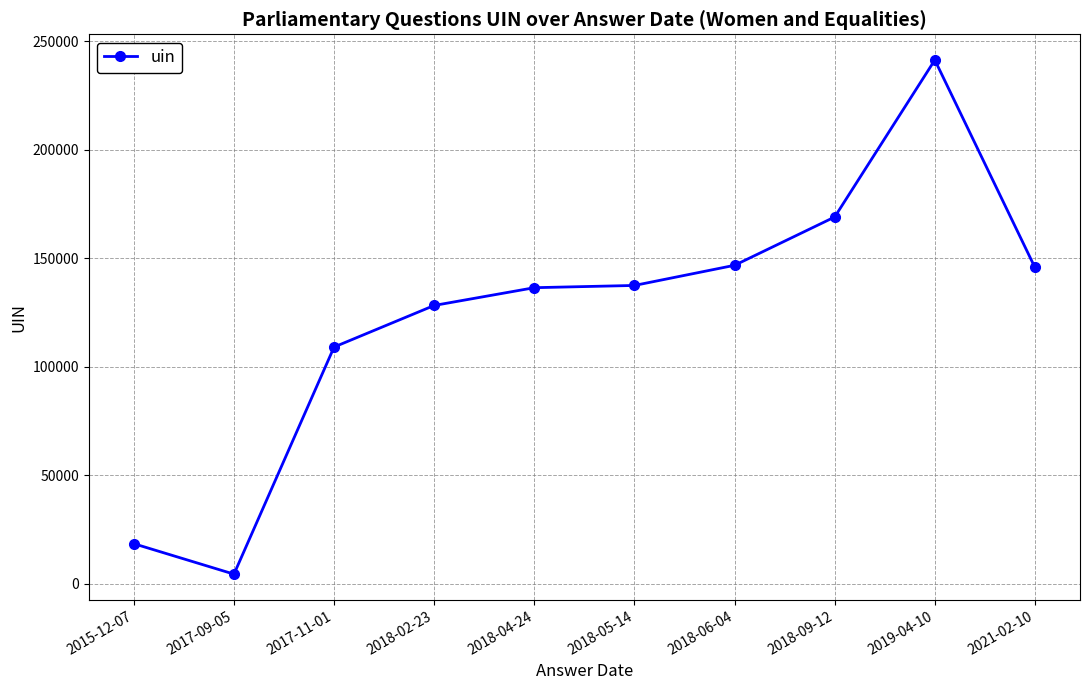

What is the value of the 4th point from the left?

128246